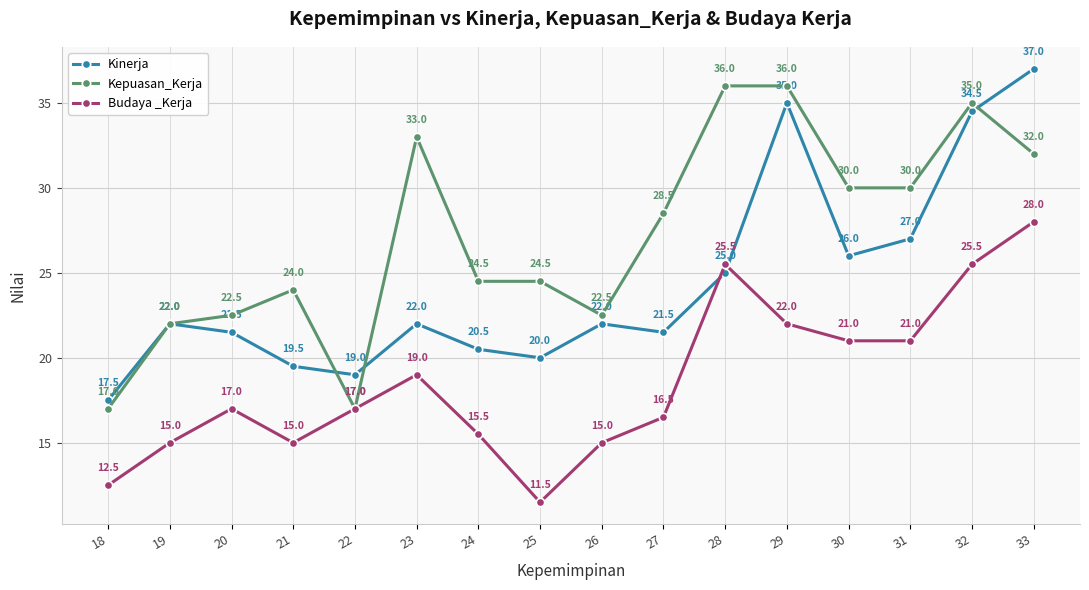

What is the minimum value for Kinerja?

17.5